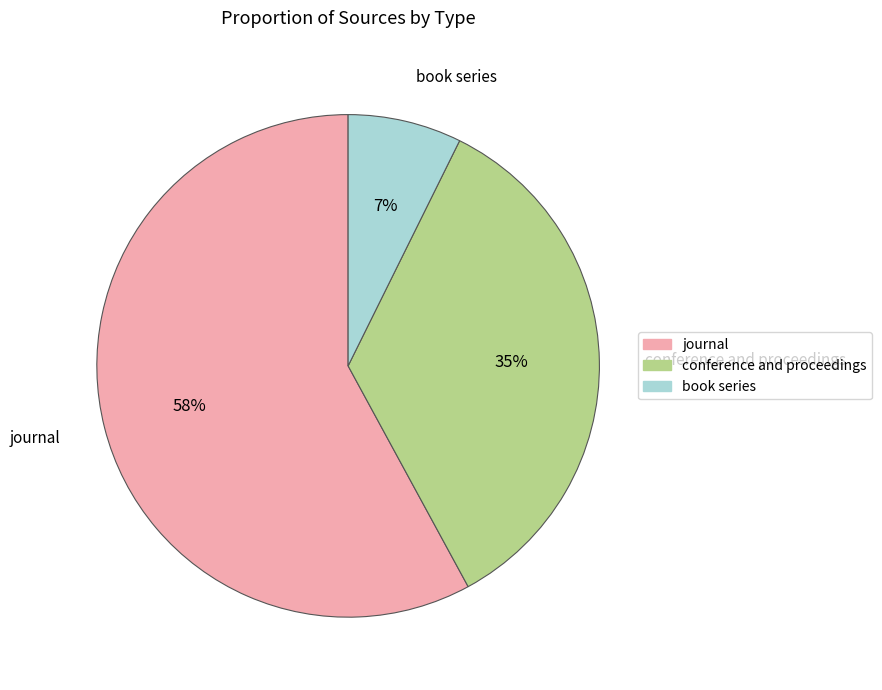

Is the sum of conference and proceedings and journal greater than half?

Yes